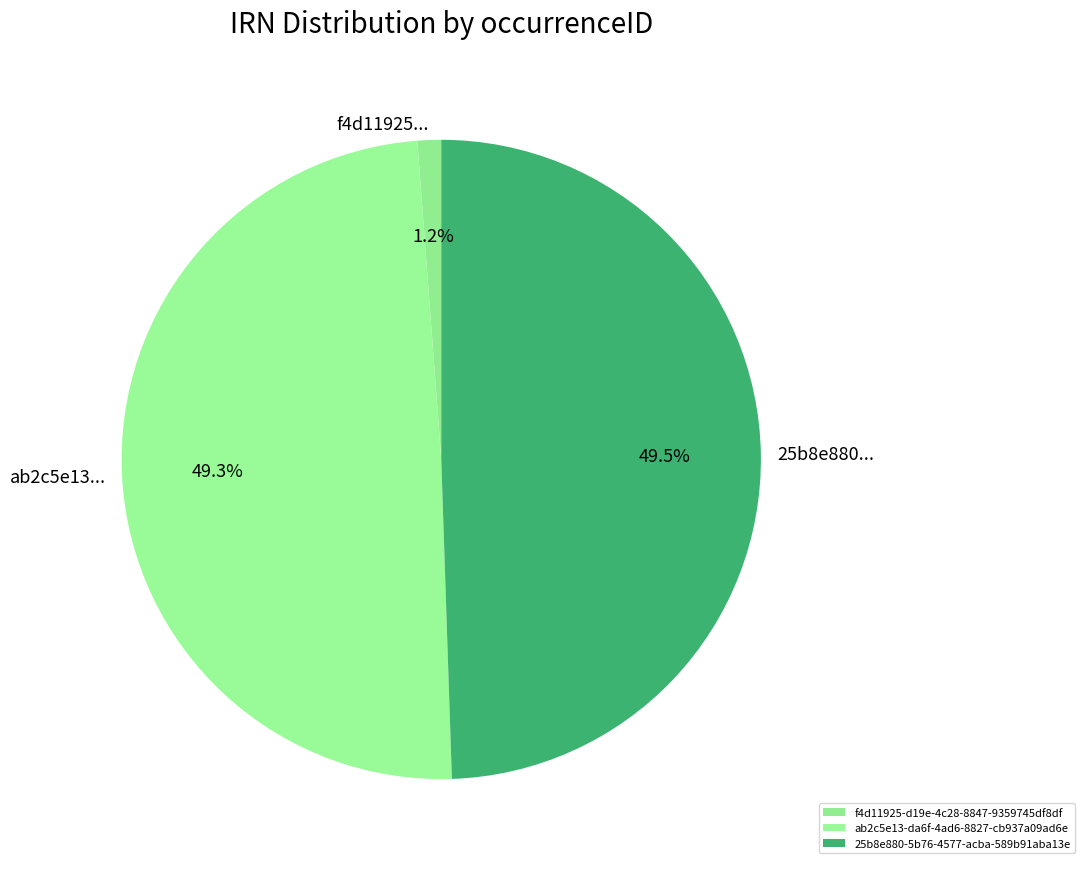

To the nearest percent, what portion does 25b8e880-5b76-4577-acba-589b91aba13e represent?

49%